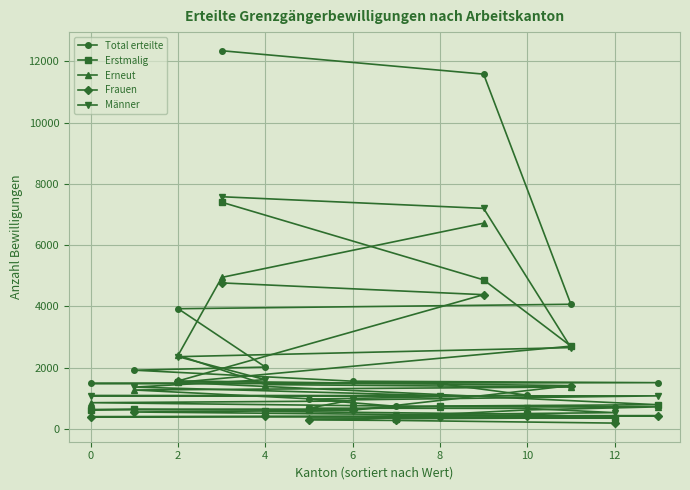

True or false: Erneut and Männer cross at least once.

False